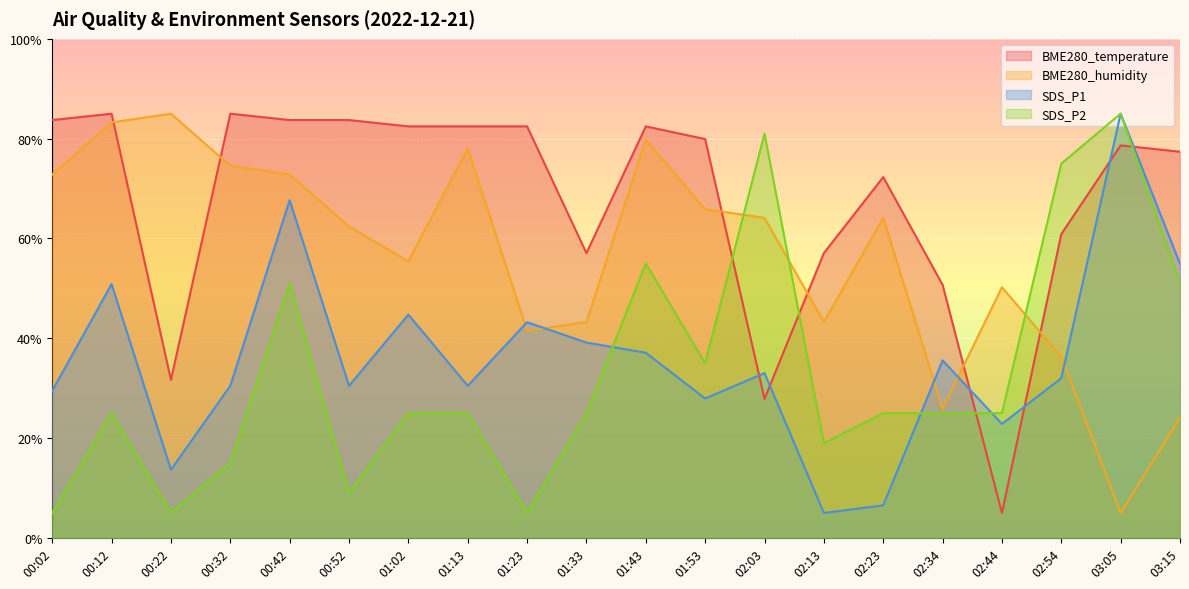

What are all the series names shown in the legend?

BME280_temperature, BME280_humidity, SDS_P1, SDS_P2